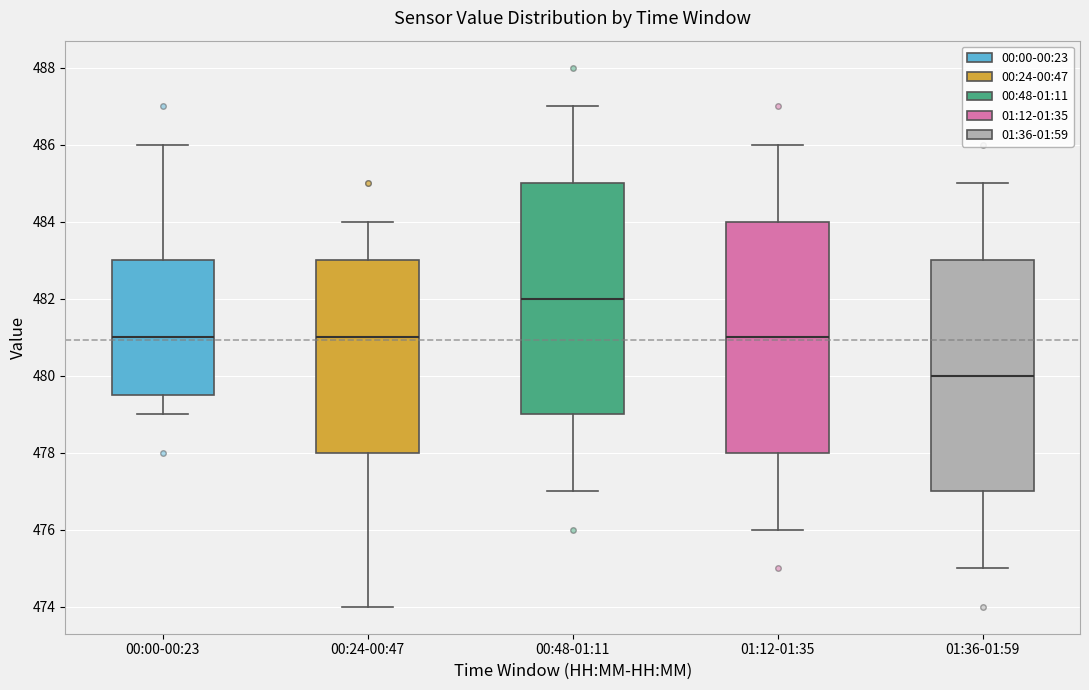

Which box has the lowest median line?

01:36-01:59